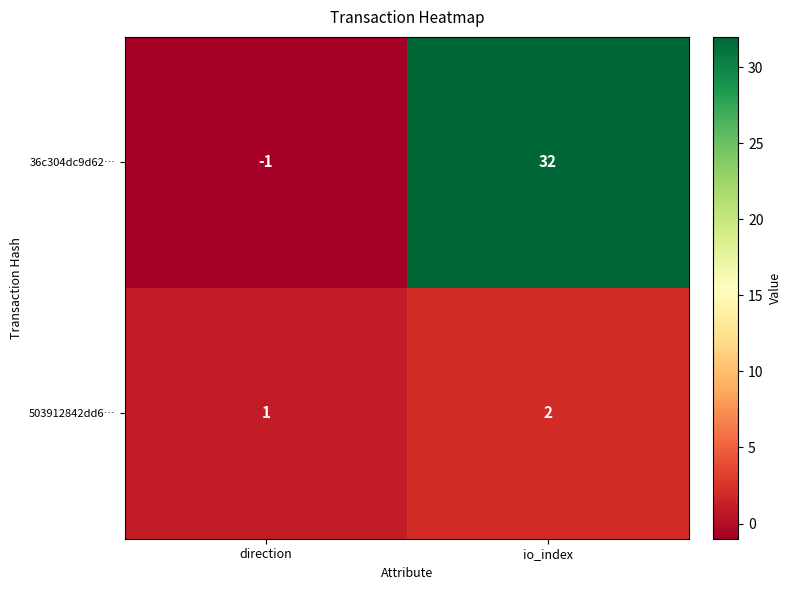

What is the difference between the maximum and minimum values in the 36c304dc9d62… series?

33